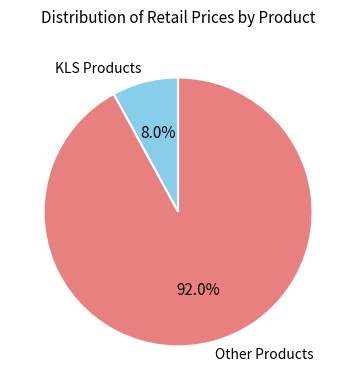

To the nearest percent, what is the difference between the largest and smallest slice percentages?

84%